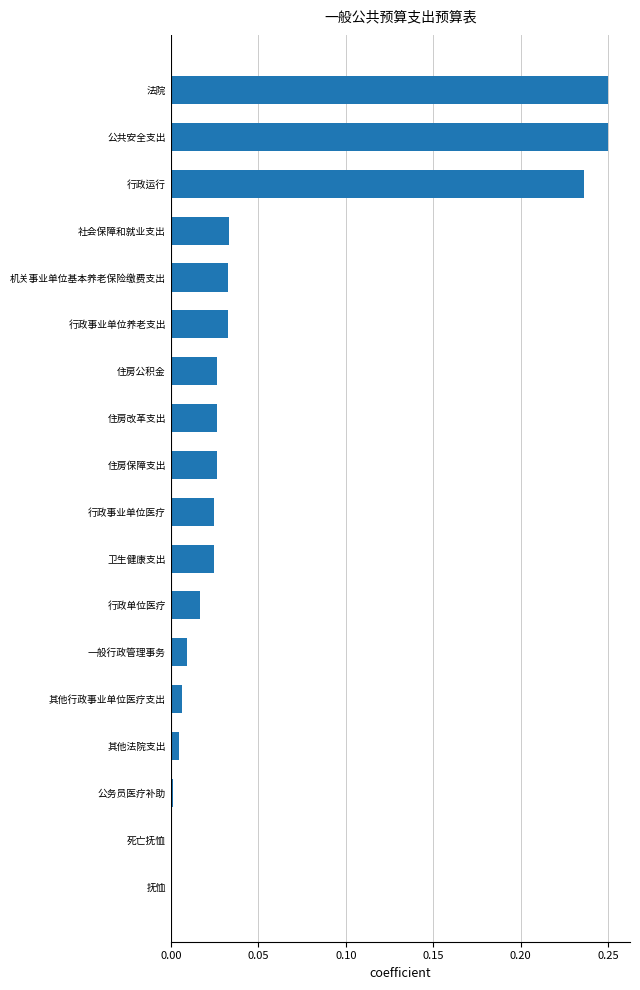

Which has a higher value, 行政事业单位养老支出 or 公务员医疗补助?

行政事业单位养老支出